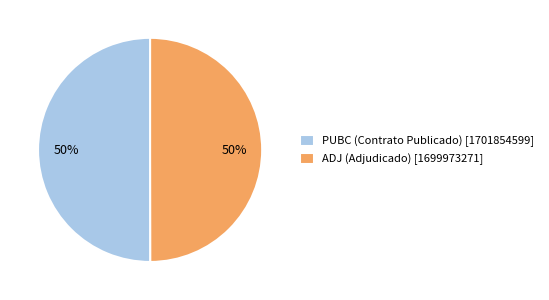

To the nearest percent, what portion does ADJ represent?

50%